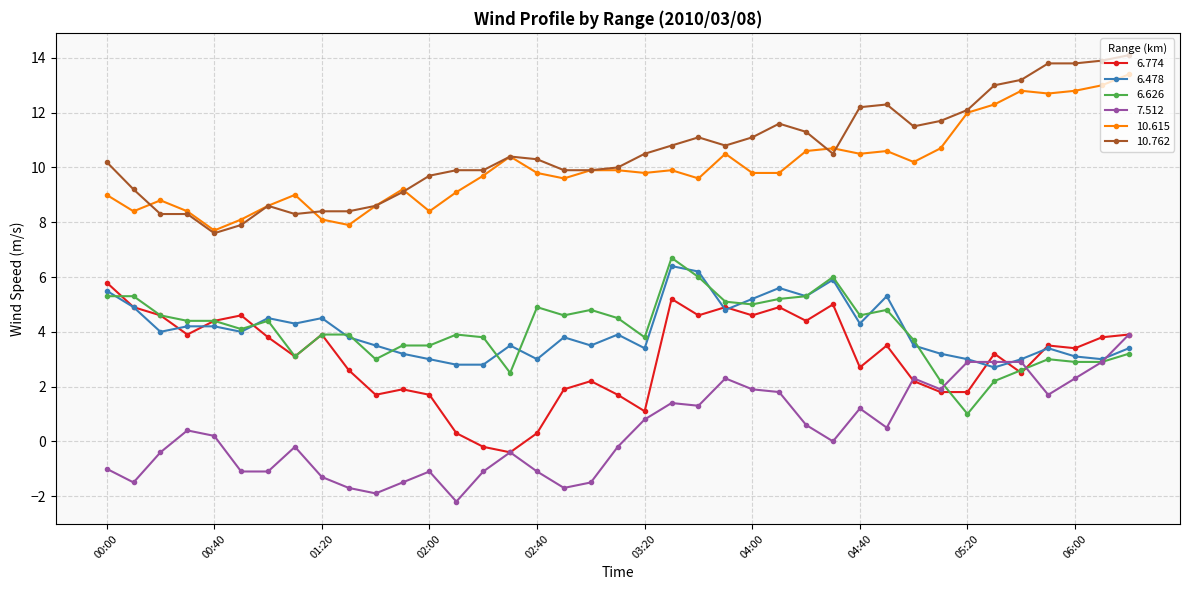

What is the value of the 7.512 point at the 12th from the left?

-1.5